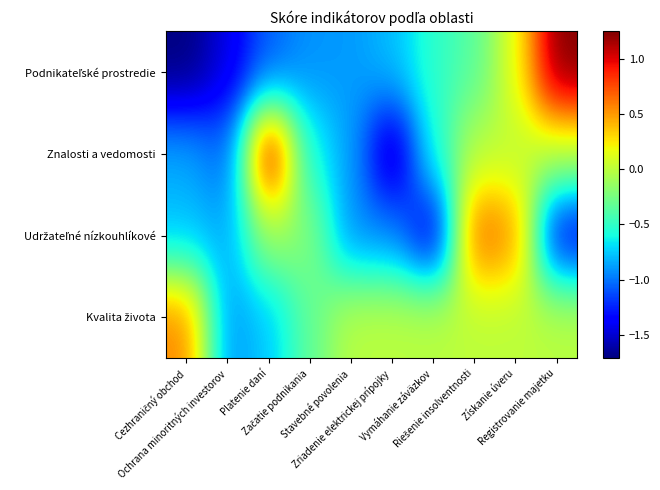

Between Platenie daní and Registrovanie majetku, which series saw the biggest shift?

Podnikateľské prostredie